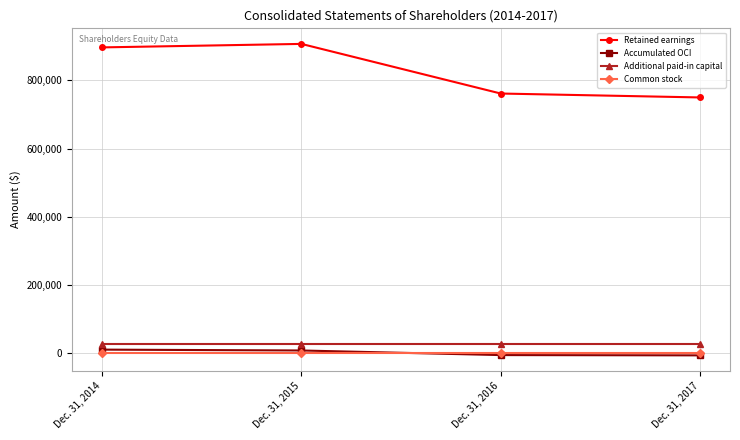

How many data points does each series have?

4